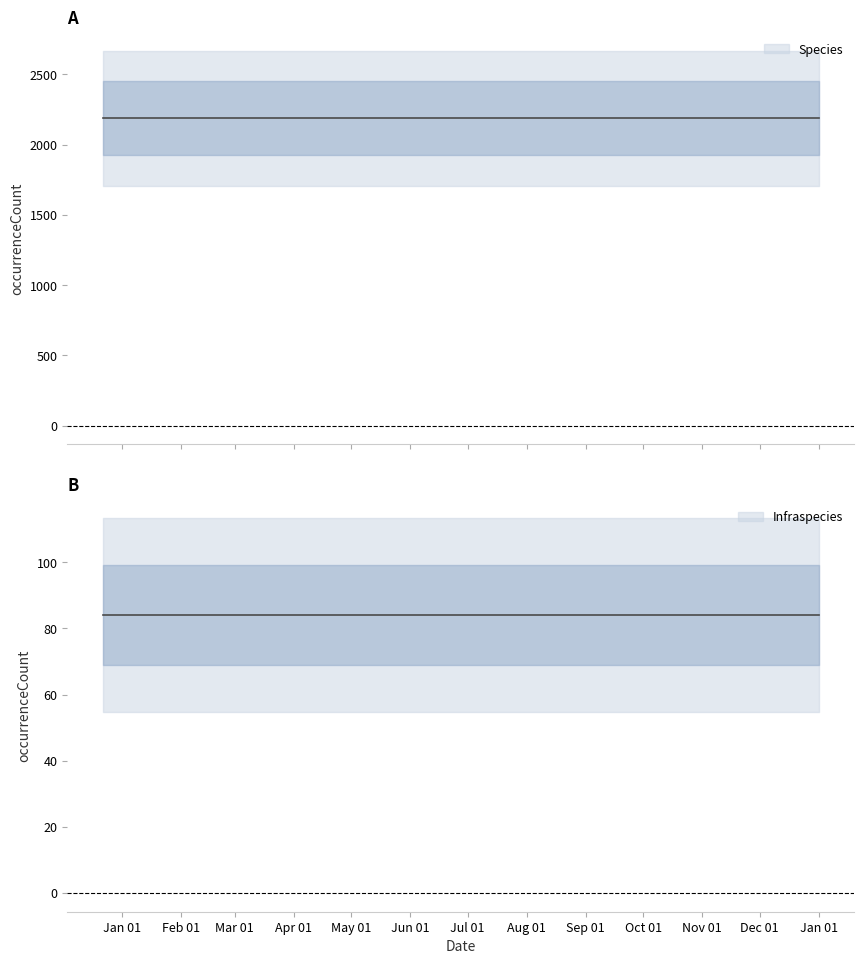

List the series in order of their peak value, lowest first.

Infraspecies, Species